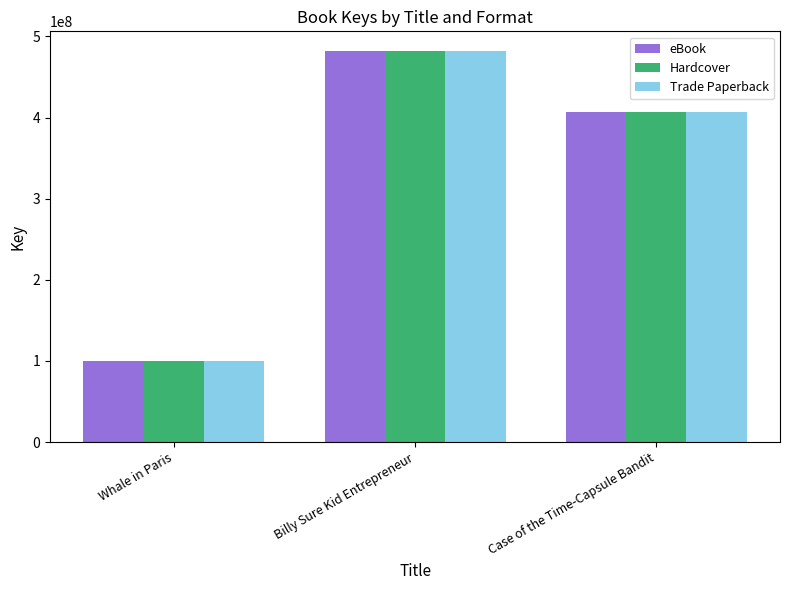

At which category is the sum across all series the highest?

Billy Sure Kid Entrepreneur